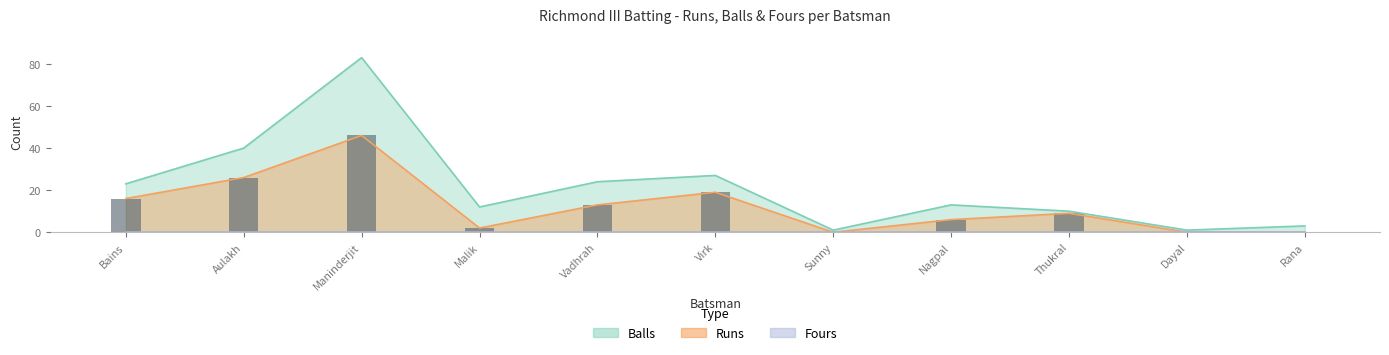

Is the value of Runs at Sunny greater than the value of Balls at Malik?

No